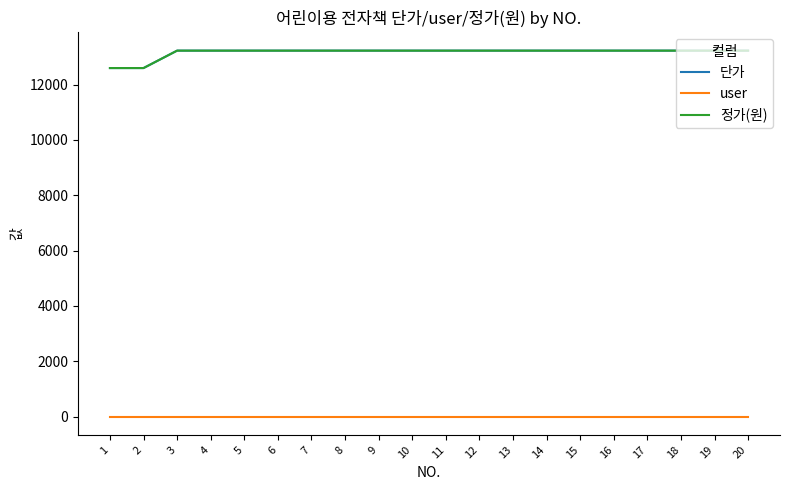

At how many categories does at least one series exceed 4252?

20